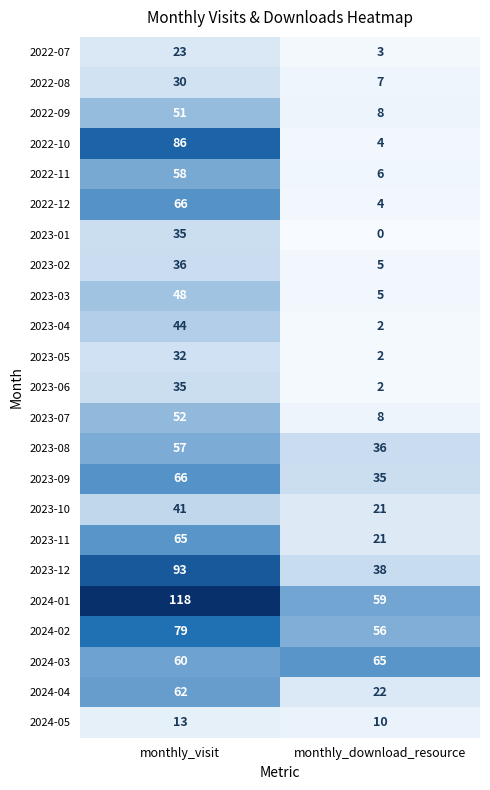

What is the maximum value for 2022-11?

58